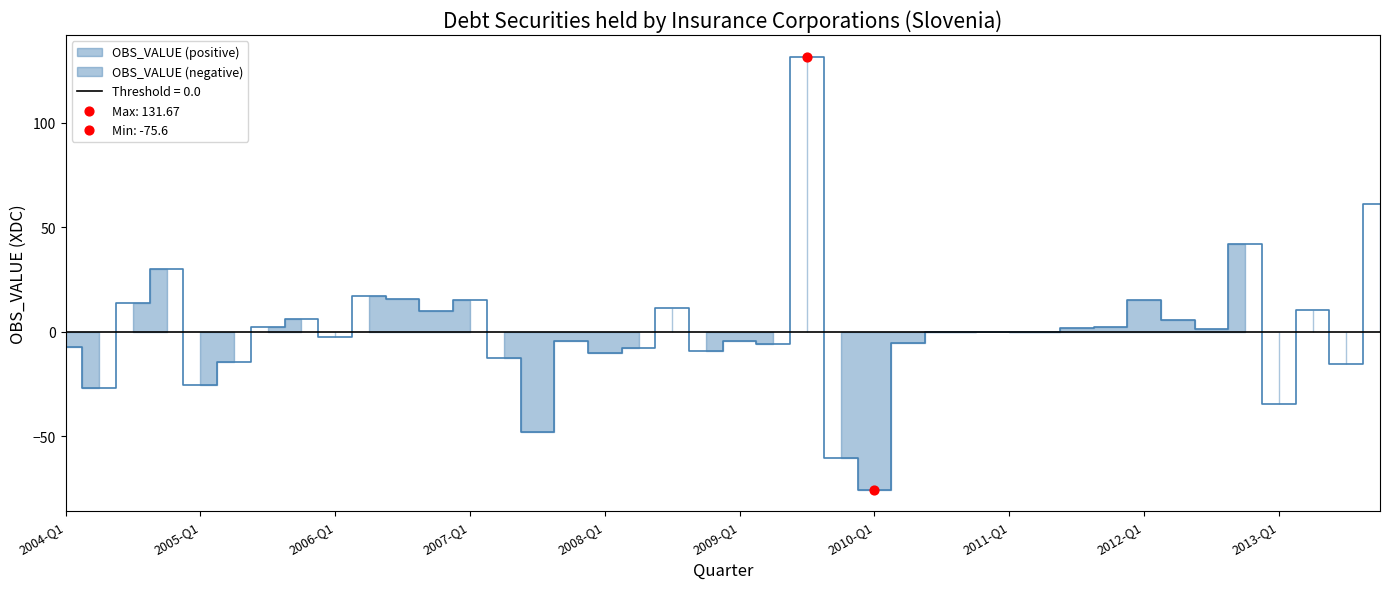

Approximately how many times larger is the value at 2008-Q3 compared to 2005-Q4?

1.8